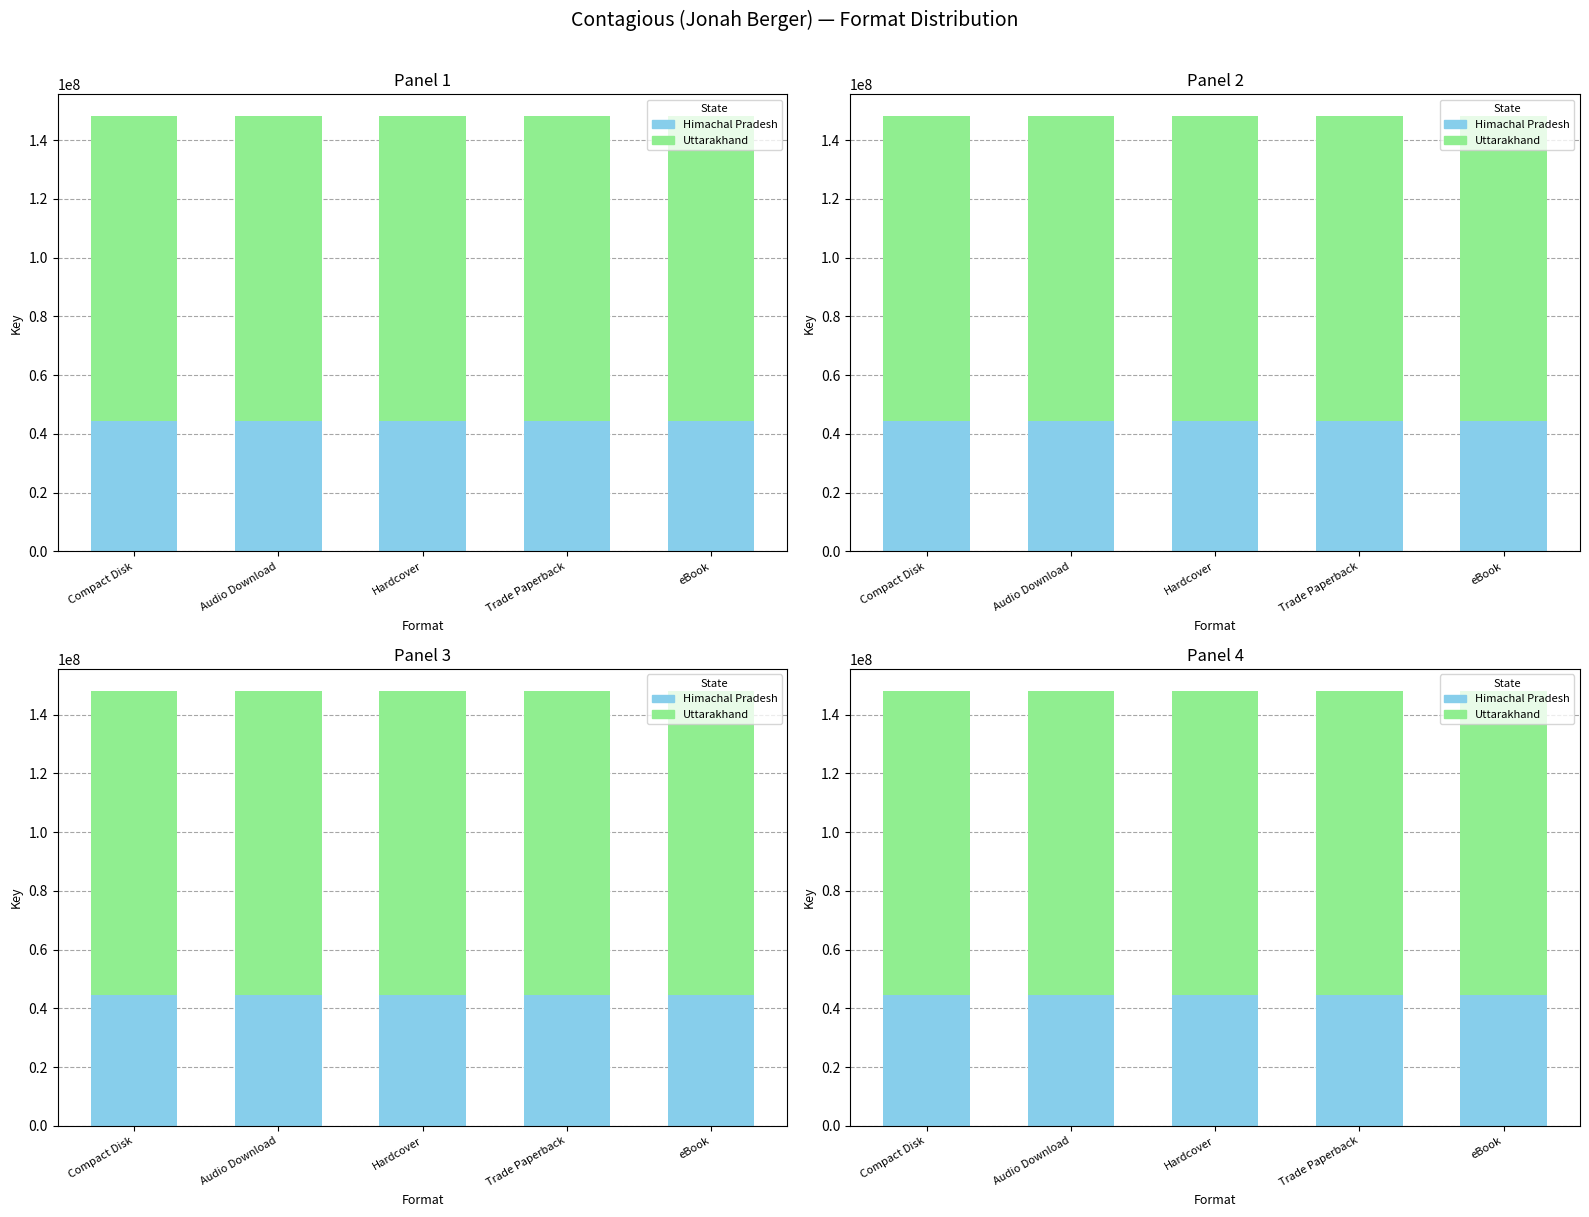

Reading left to right, transcribe all the data shown in this chart.

Himachal Pradesh: 44443724	44443724	44443724	44443724	44443724
Uttarakhand: 103702023	103702023	103702023	103702023	103702023